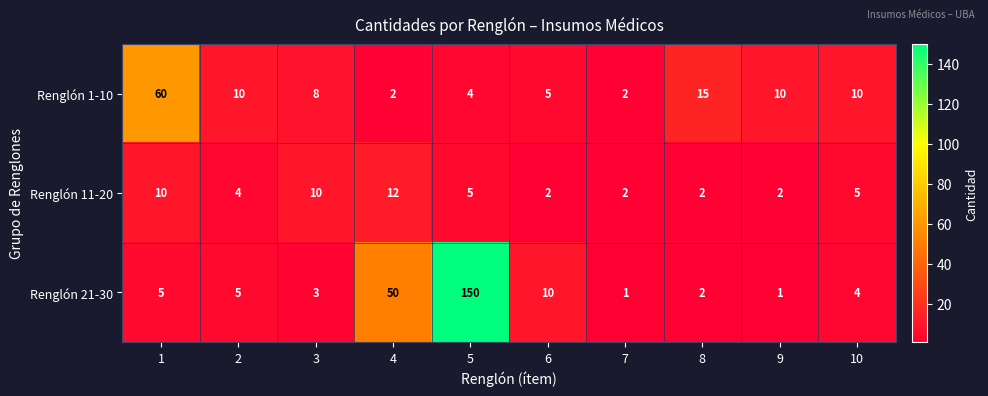

Count the number of categories in the chart.

10